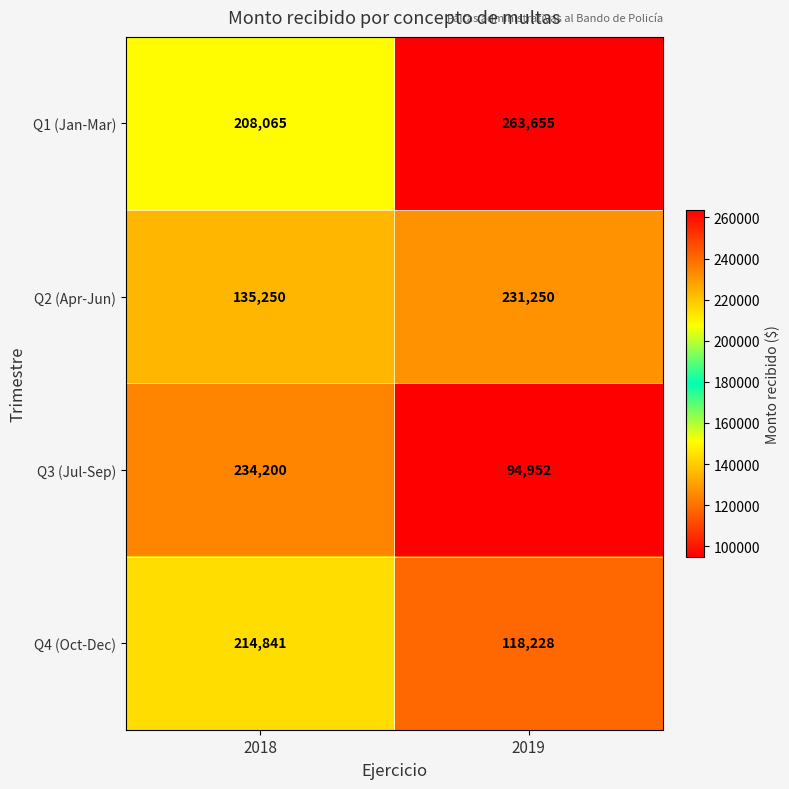

What is the difference between the highest and lowest values at 2018?

98950